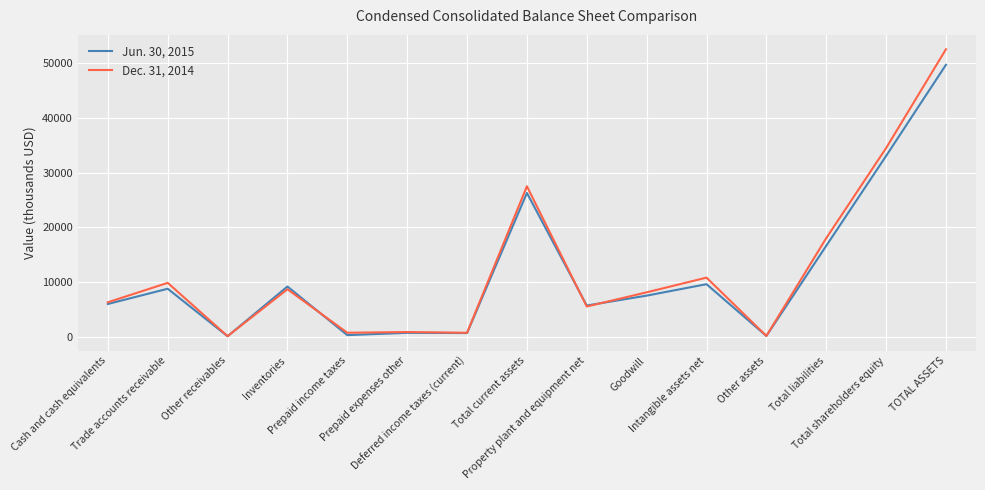

Does the chart display data point markers on the line(s)?

No